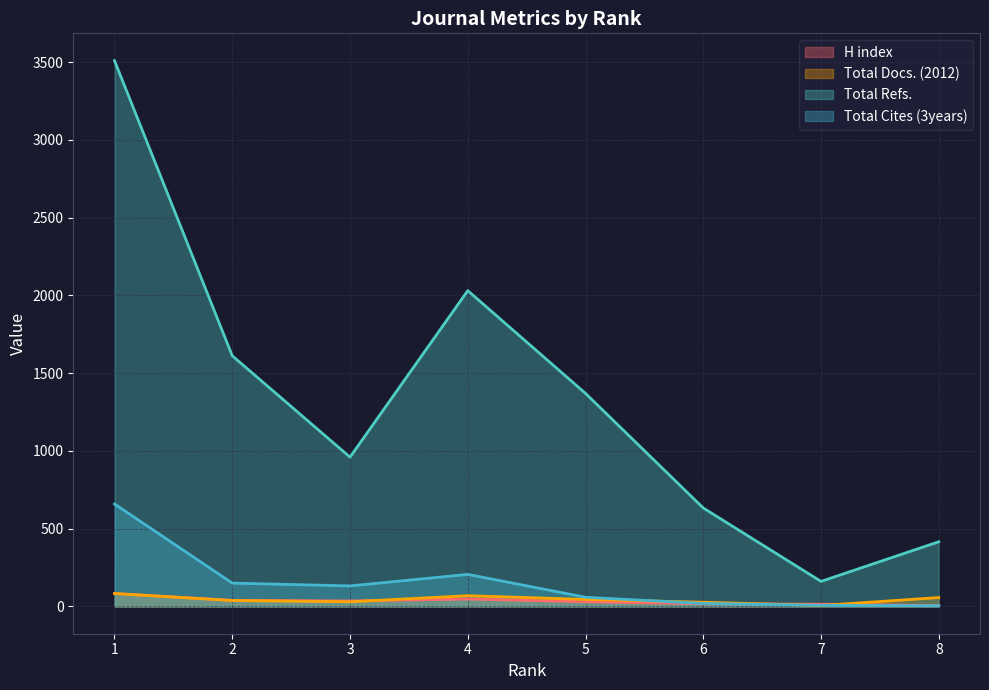

What value does the Total Refs. series have at 6?

633